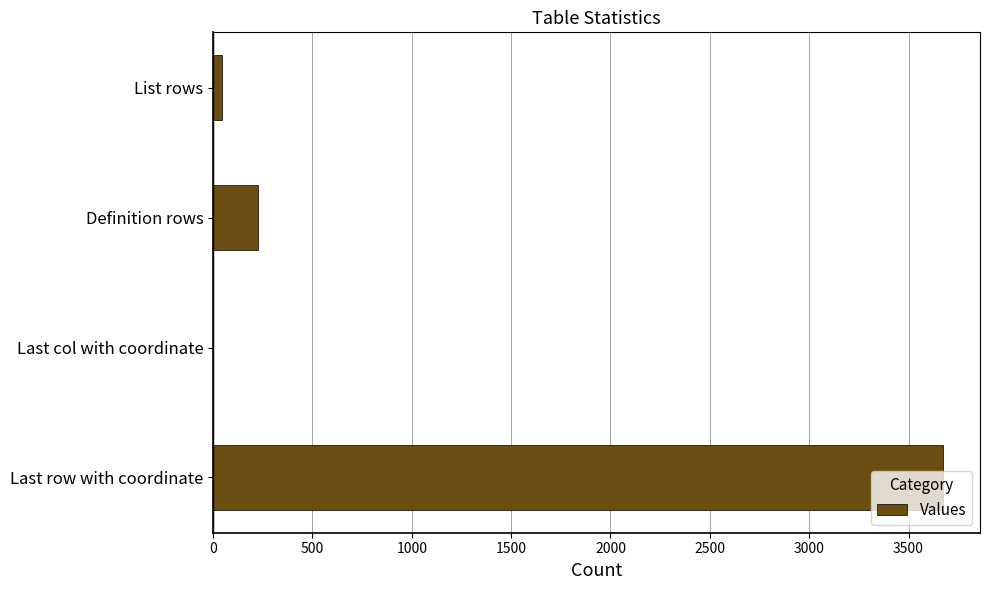

The chart shows a value of 228 at Definition rows. True or false?

True